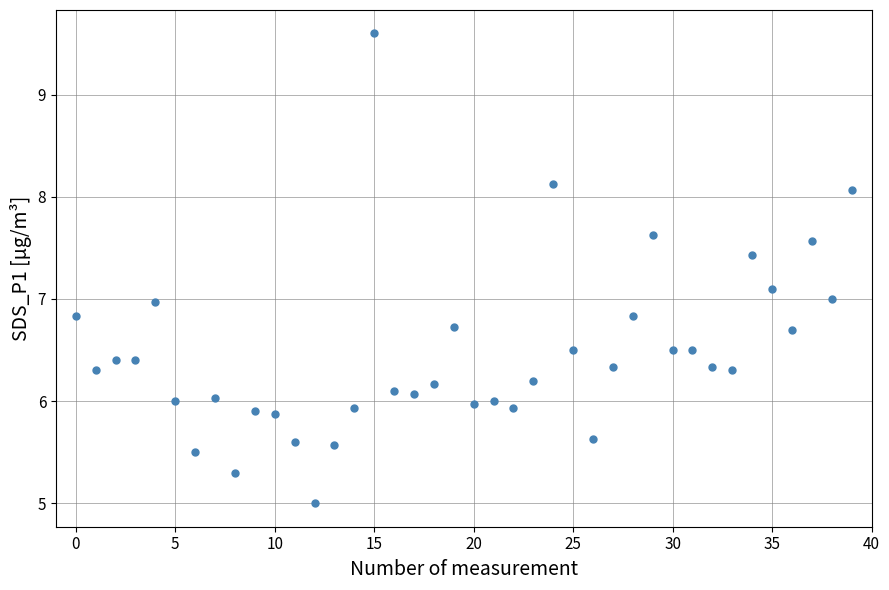

What is the range of Y values (max minus min)?

4.6